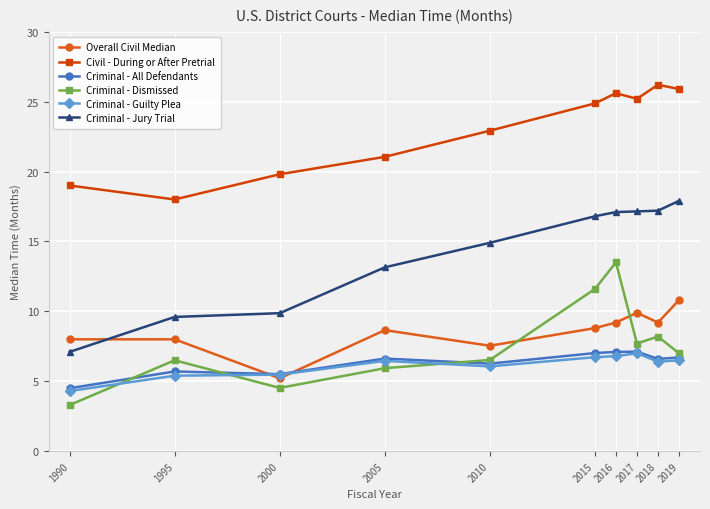

Which category has the lowest value in the Criminal - Jury Trial series?

1990